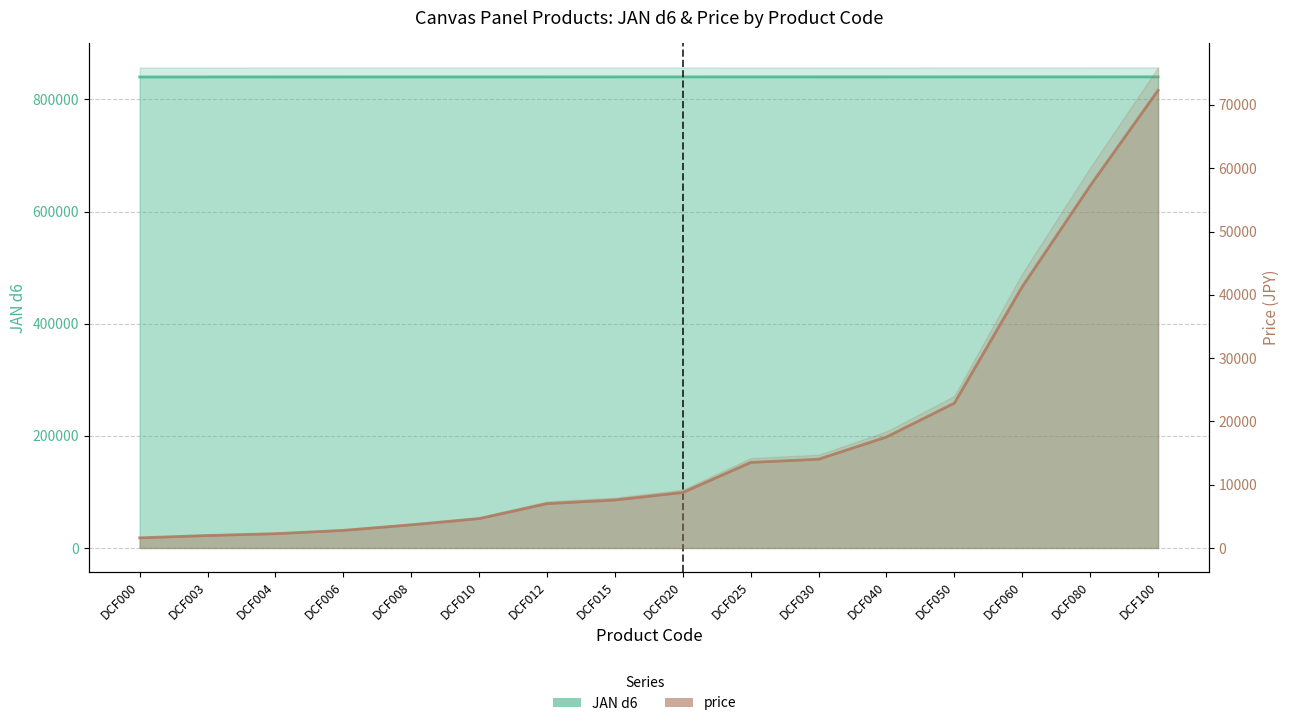

Is it true that JAN d6 equals 840052 at DCF008?

True